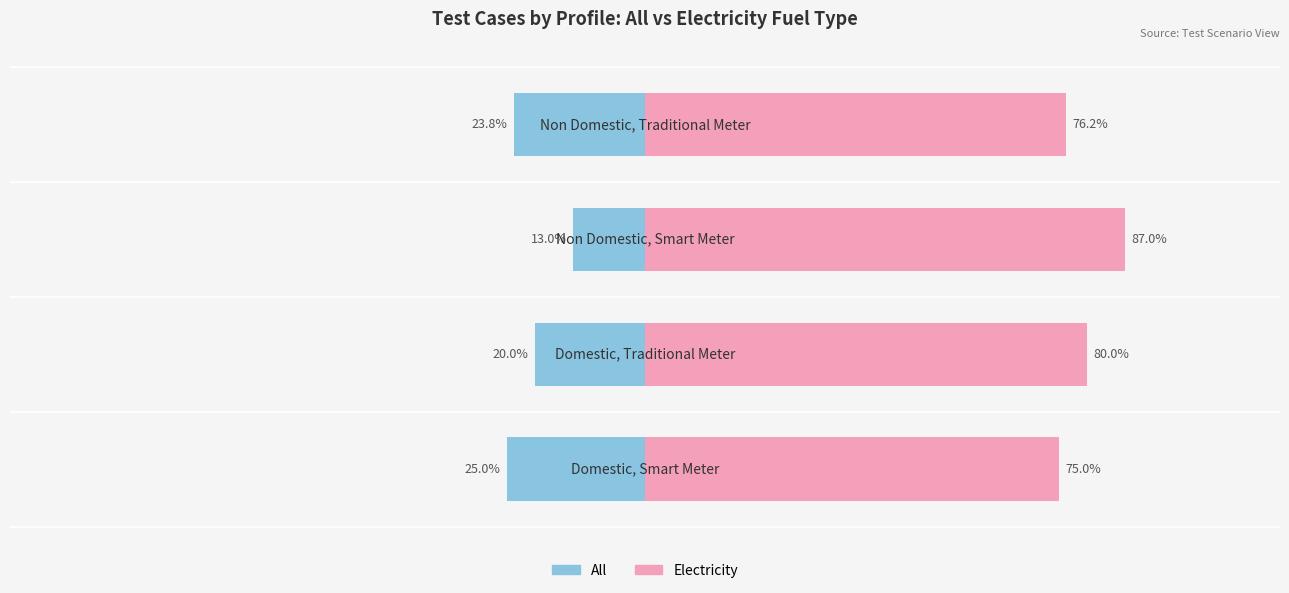

What are all the series names shown in the legend?

All, Electricity